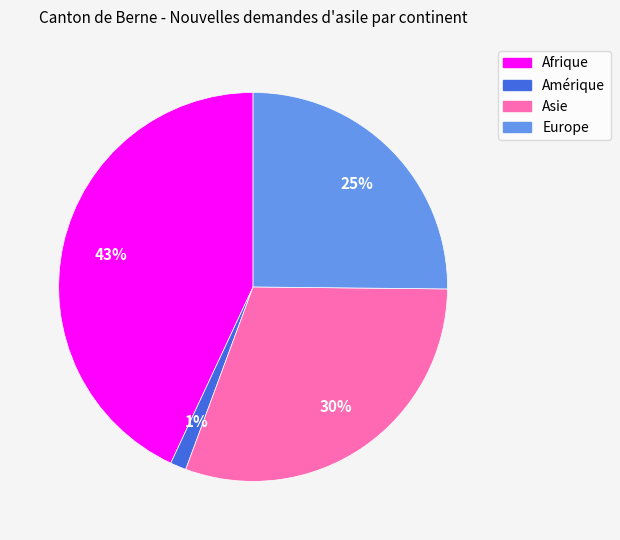

Between Europe and Asie, which is larger?

Asie